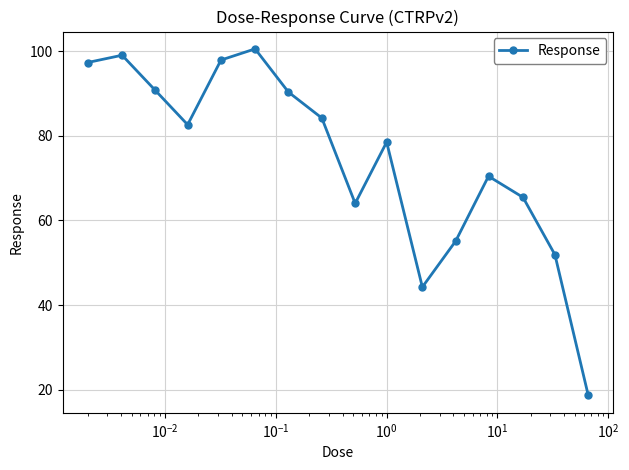

True or false: the data has more than 0 interior local peaks.

True